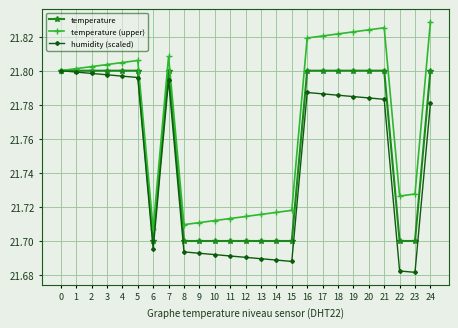

The value of temperature (upper) at 13 is 28.6. True or false?

False